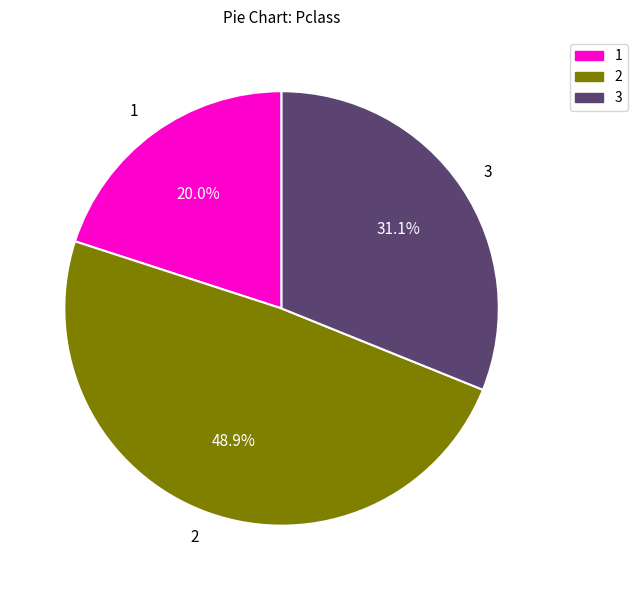

What is the smallest slice in the pie chart?

1